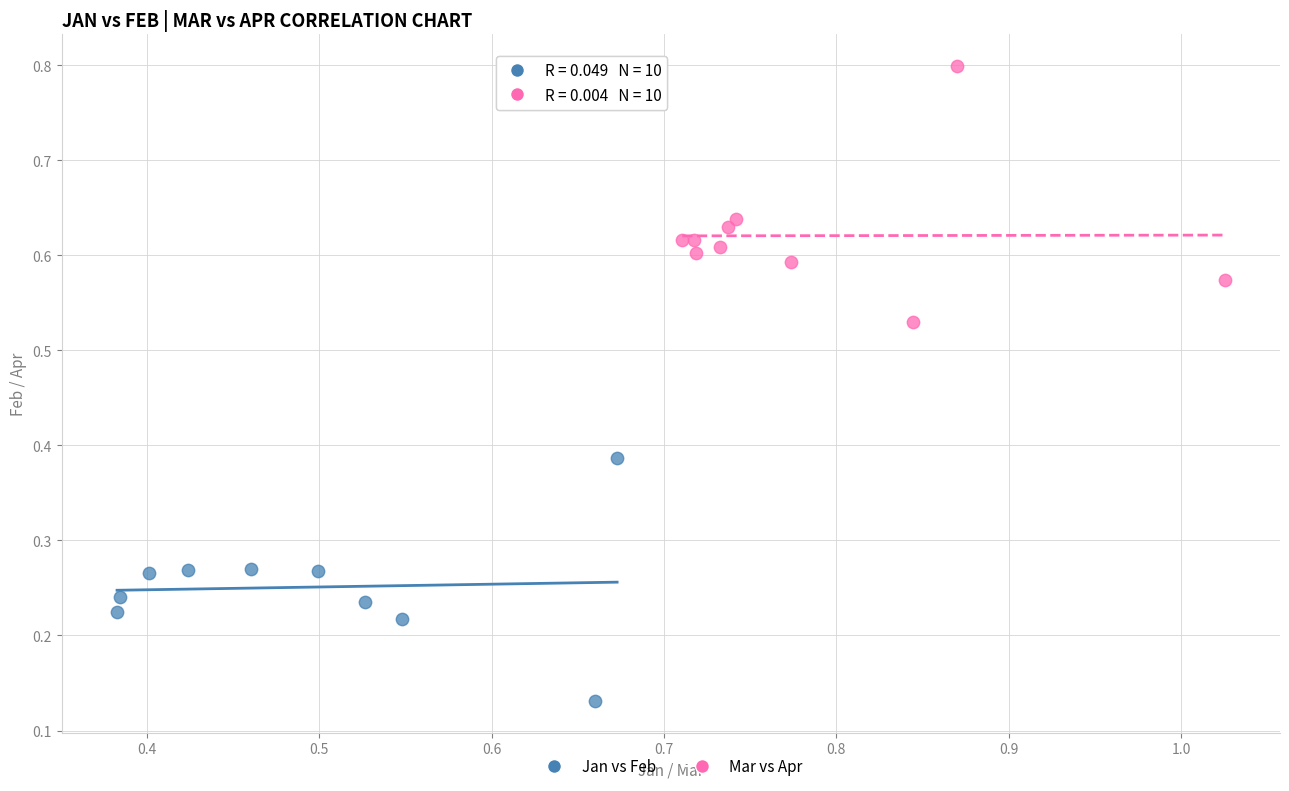

Which series reaches the minimum Y coordinate?

Jan vs Feb